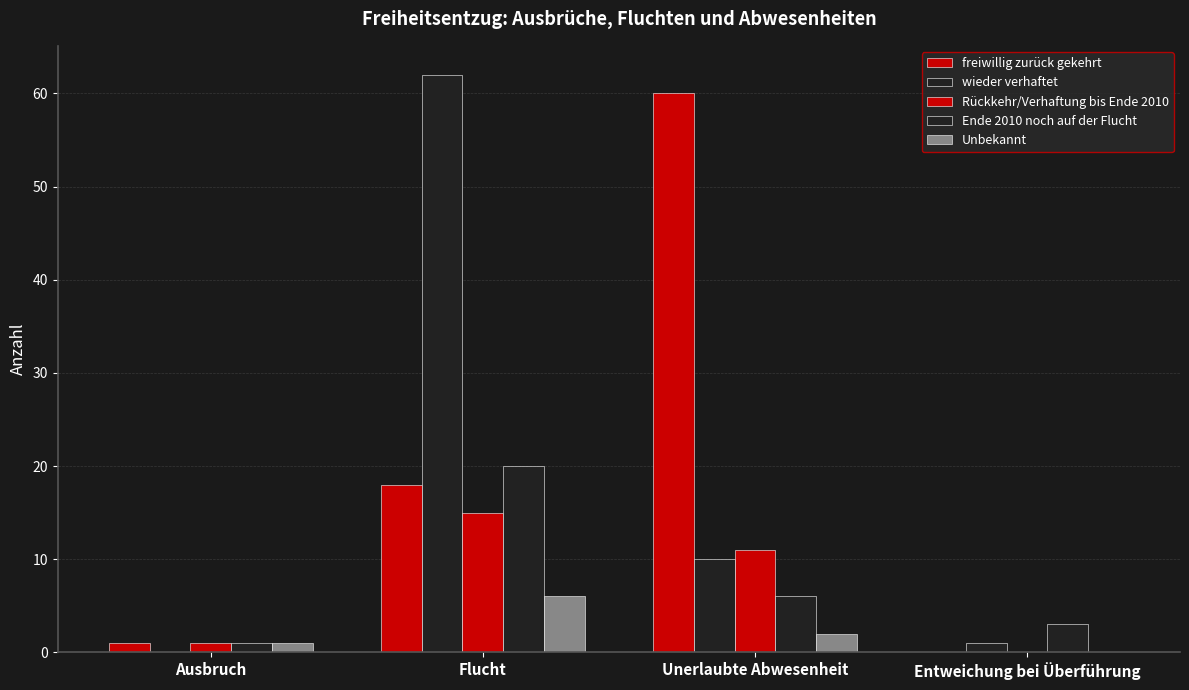

Reading left to right, transcribe all the data shown in this chart.

freiwillig zurück gekehrt: 1	18	60	0
wieder verhaftet: 0	62	10	1
Rückkehr/Verhaftung bis Ende 2010: 1	15	11	0
Ende 2010 noch auf der Flucht: 1	20	6	3
Unbekannt: 1	6	2	0